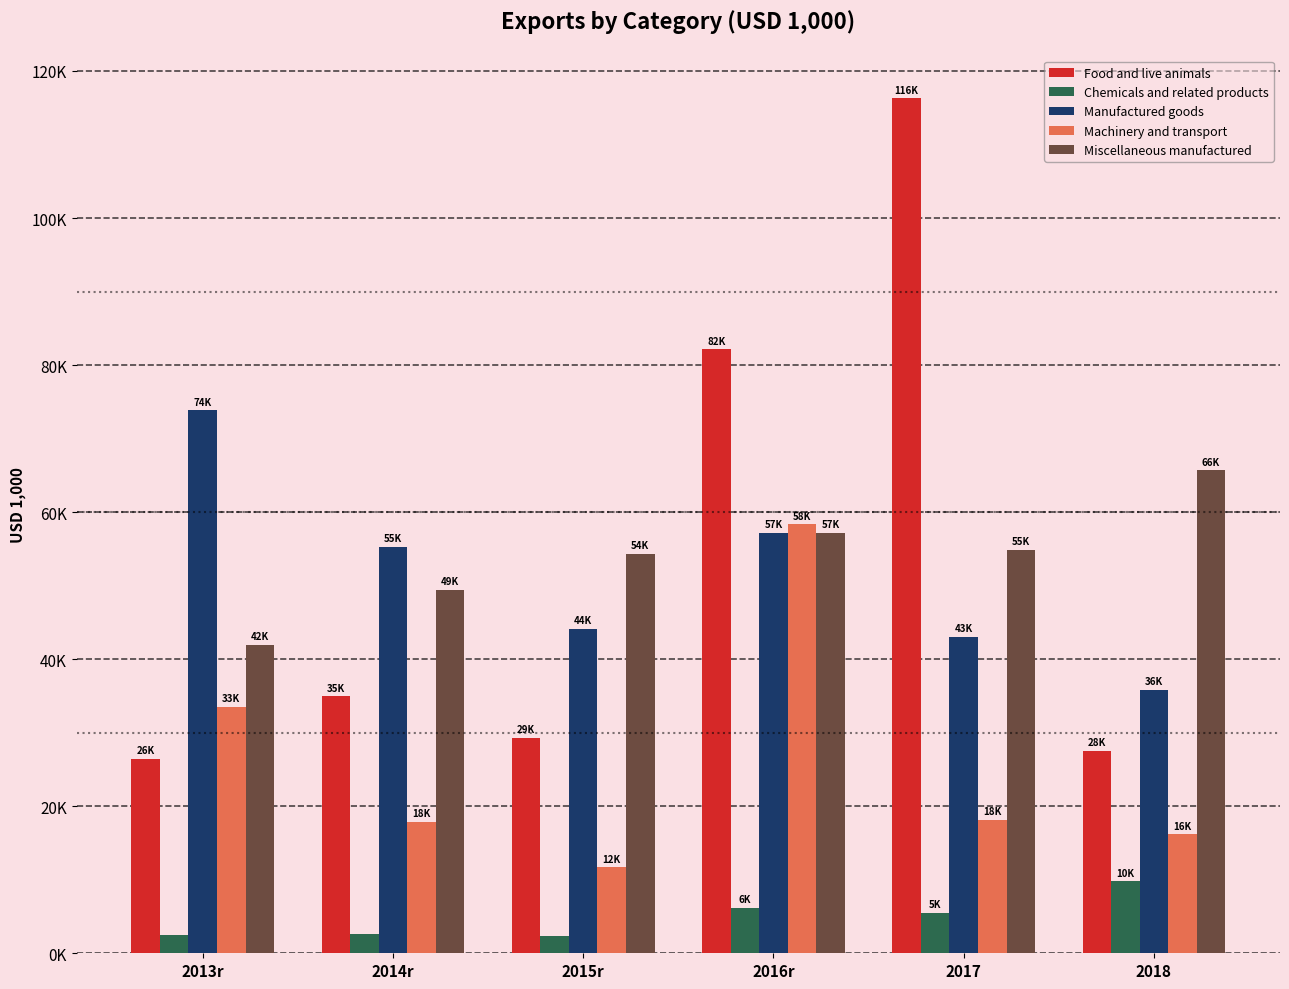

Is the value of Food and live animals at 2013r greater than the value of Chemicals and related products at 2013r?

Yes